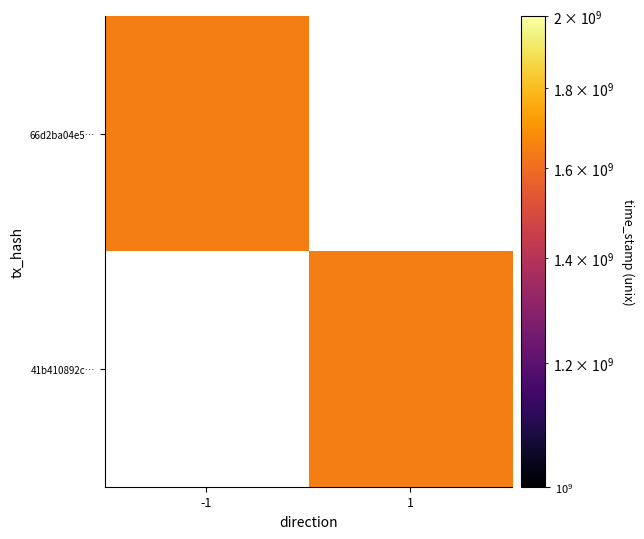

What is the lowest value of the 66d2ba04e5… series?

1642006959.0